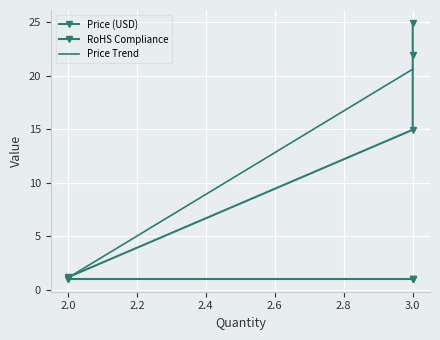

What is the minimum value for Price Trend?

1.1